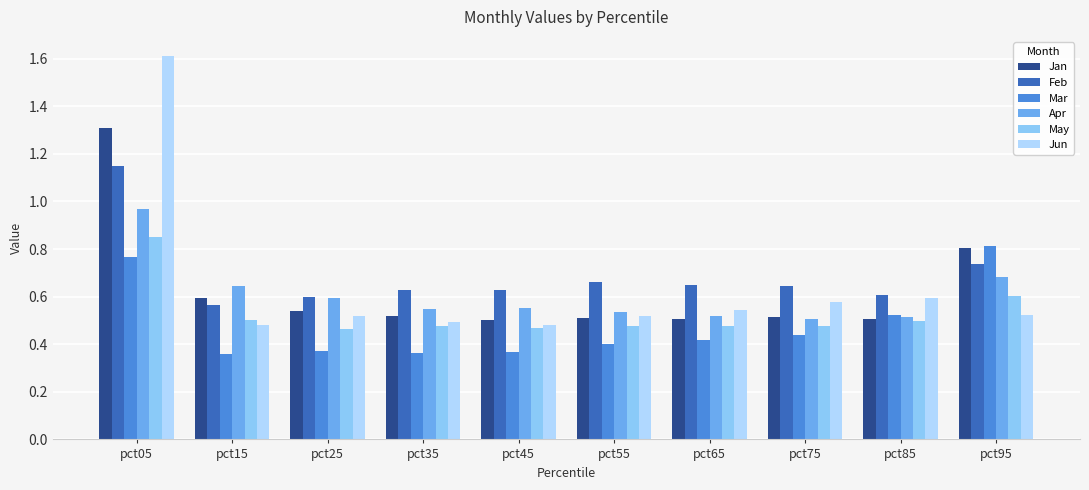

Which label corresponds to the largest value in the chart?

pct05